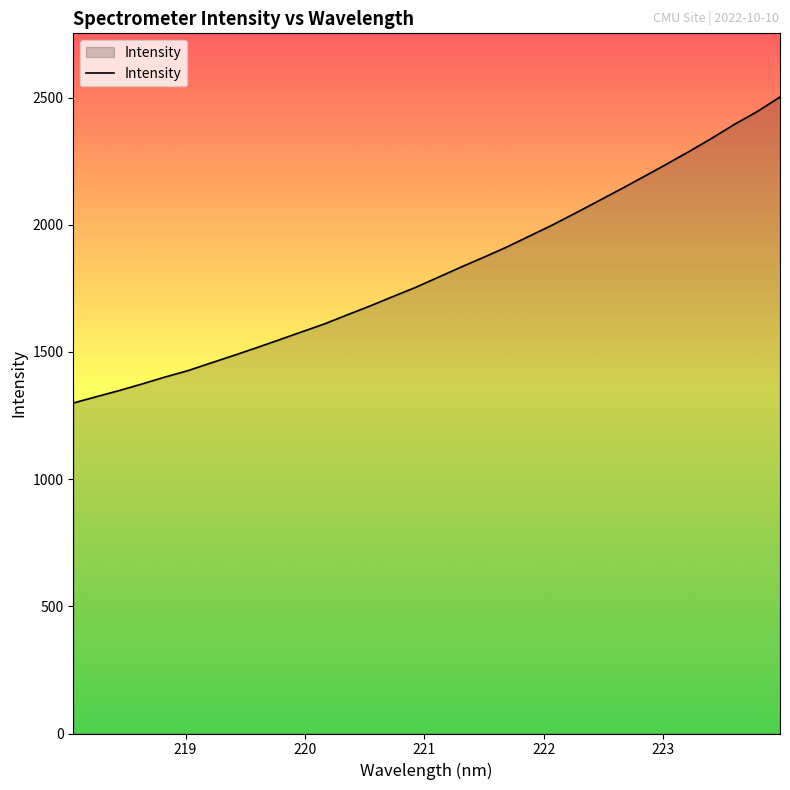

What is the difference between the maximum and minimum values?

1203.3